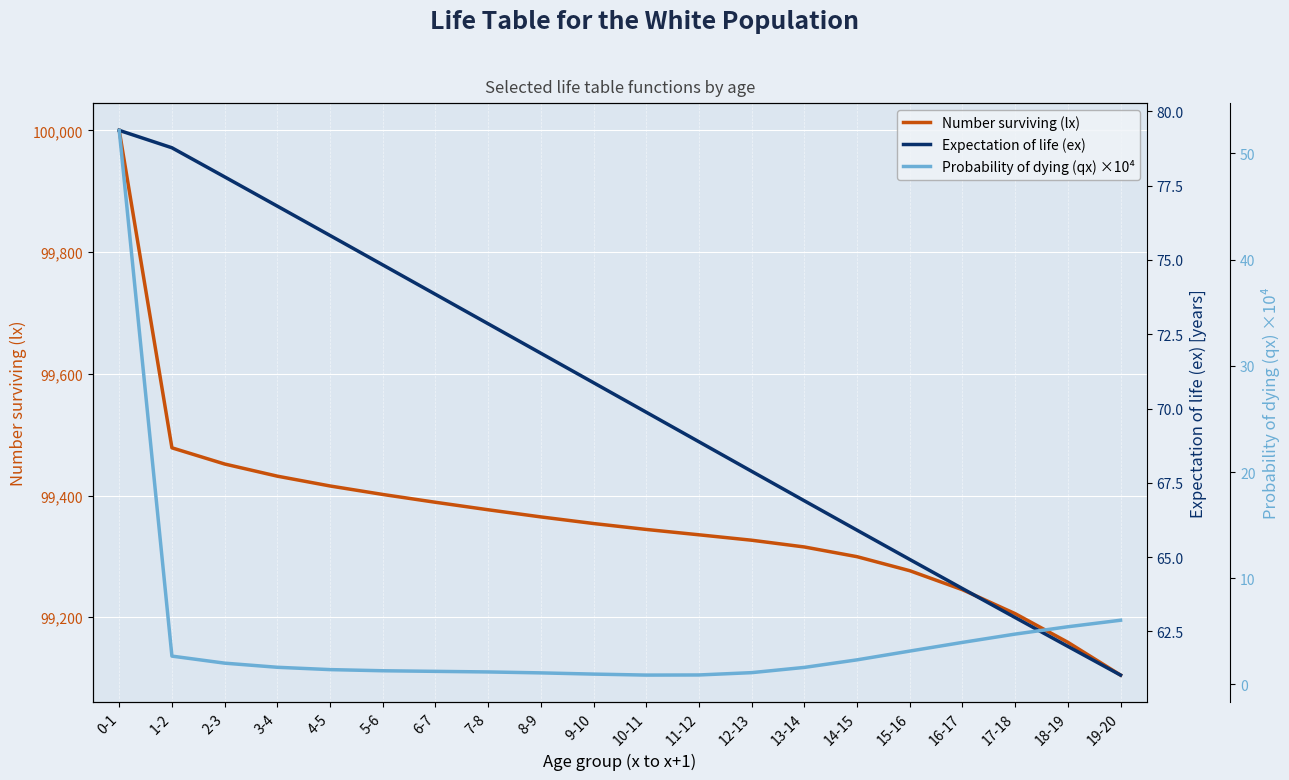

How many data points does each series have?

20